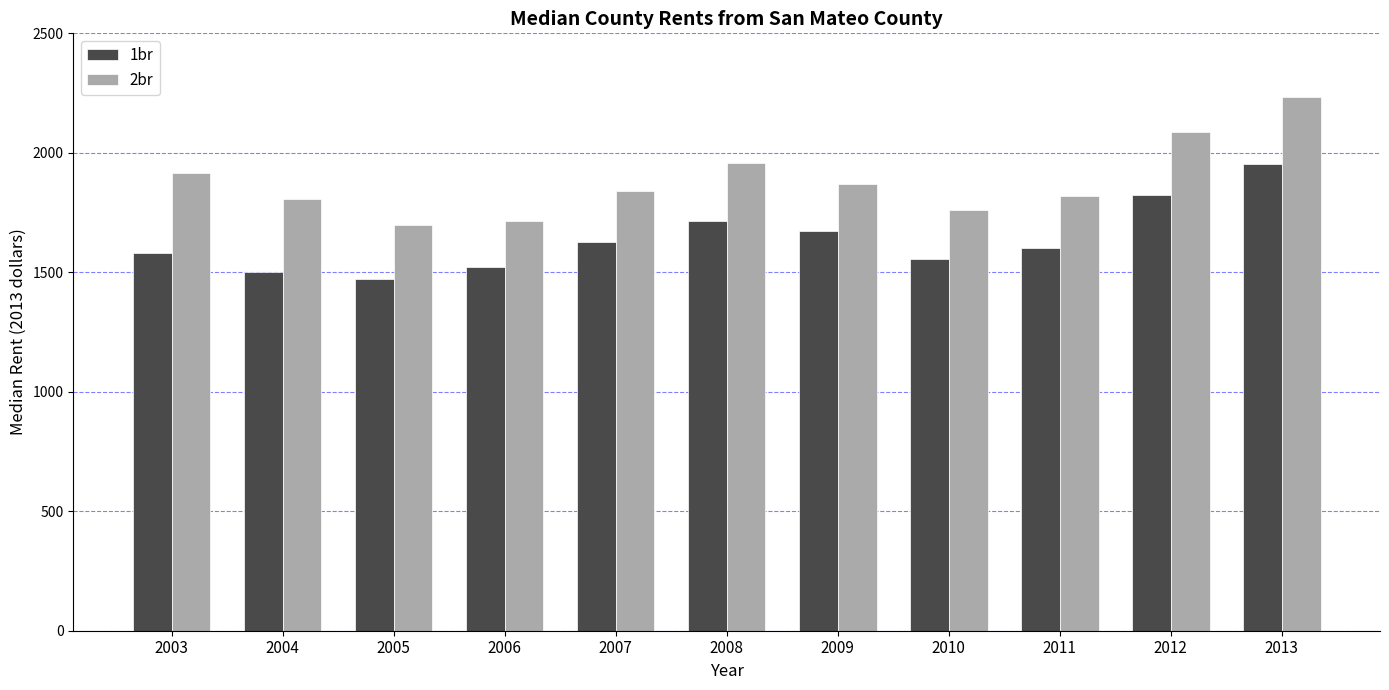

Is the value of 1br at 2007 greater than the value of 2br at 2013?

No